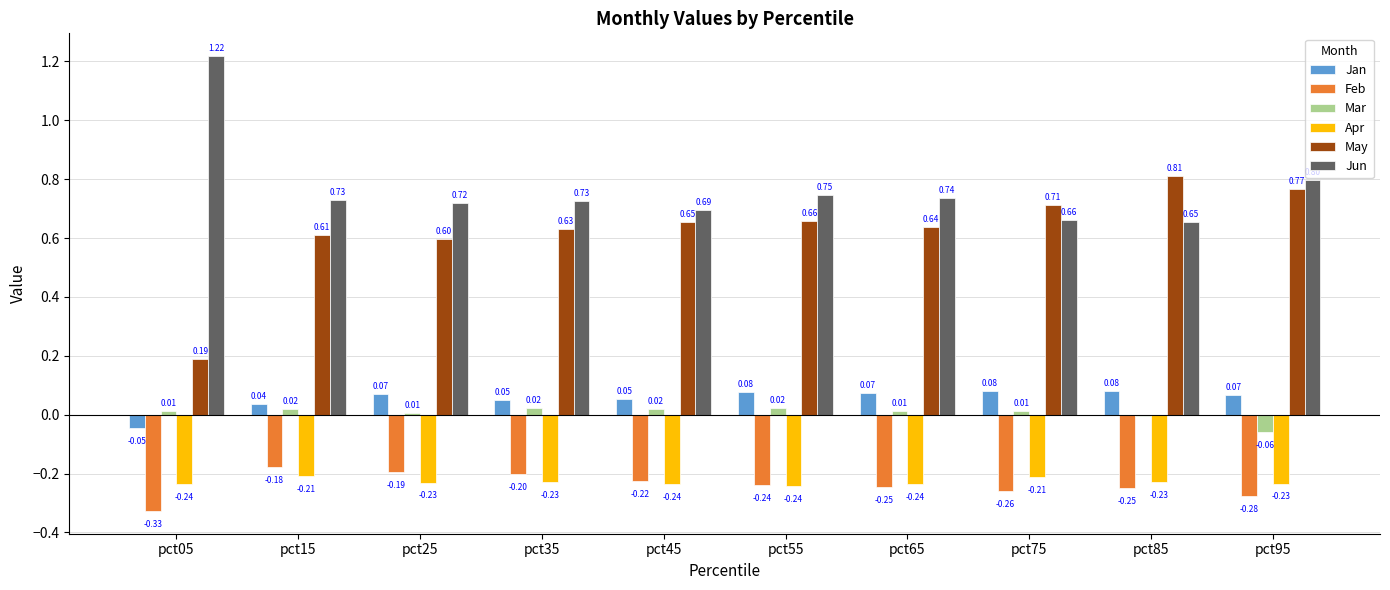

Which series changed the most between pct05 and pct65?

Jun